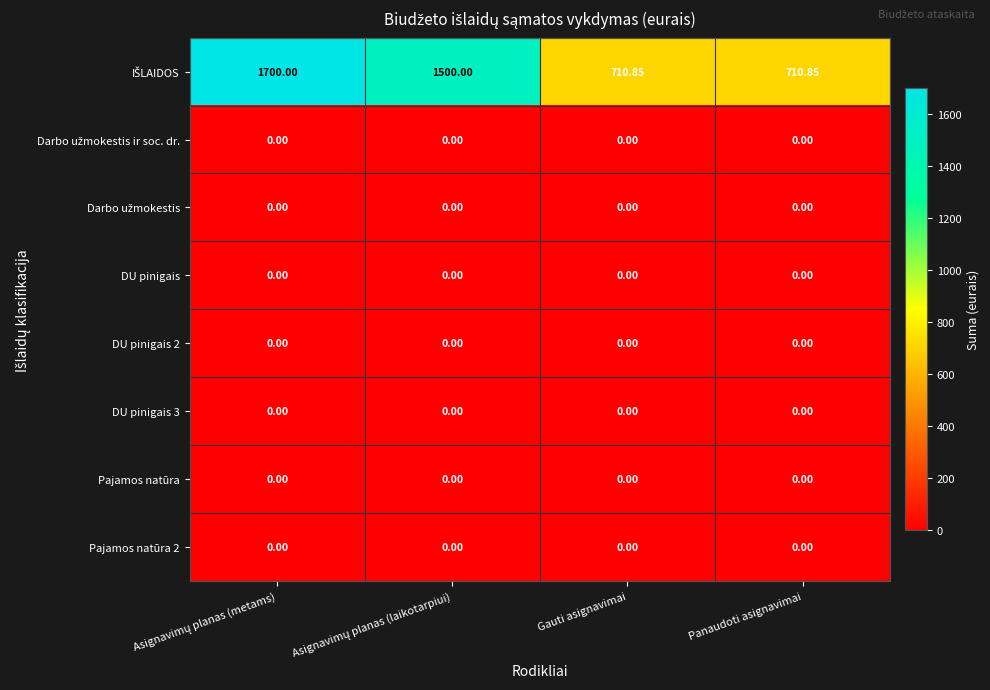

Which label corresponds to the largest value in the chart?

Asignavimų planas (metams)